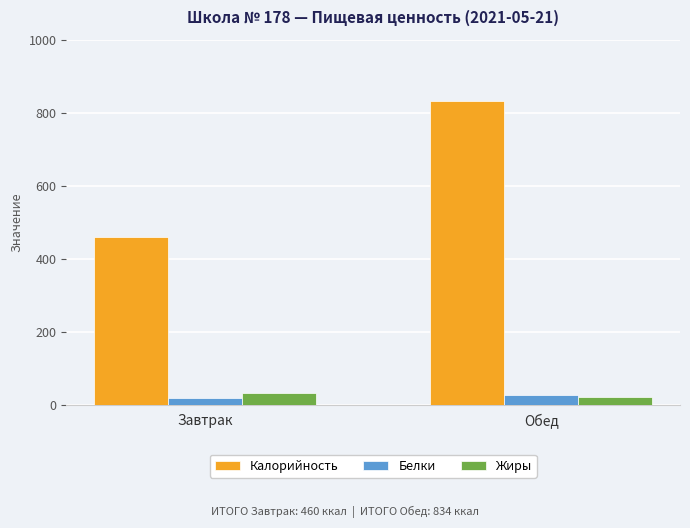

Does the chart contain any negative values?

No